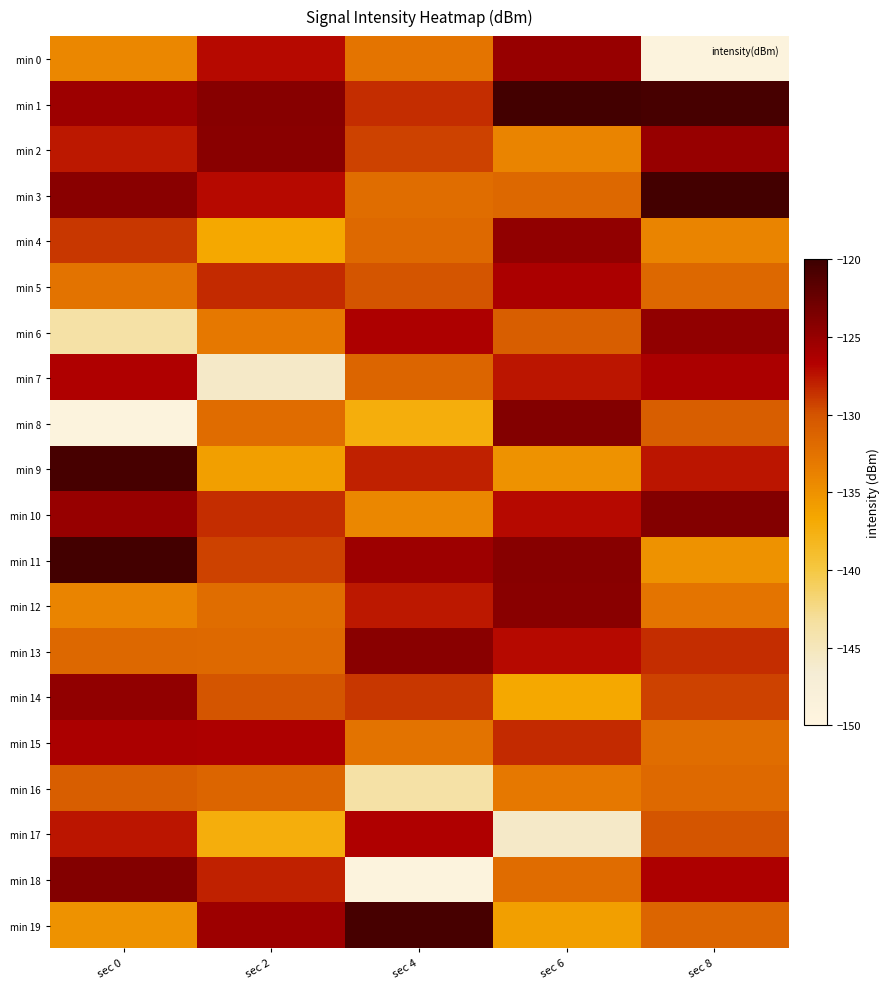

Which has a higher value, sec 6 or sec 2?

sec 6